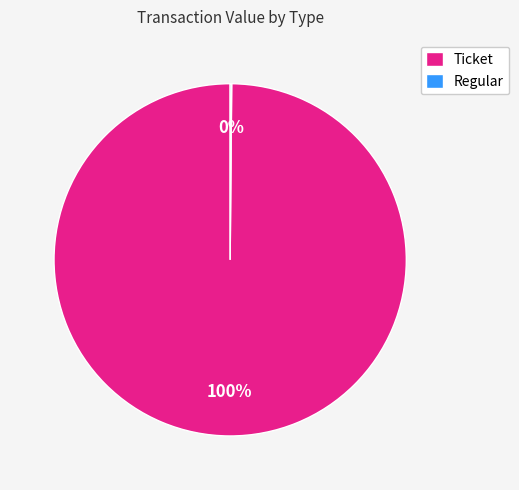

Which slice is the largest?

Ticket